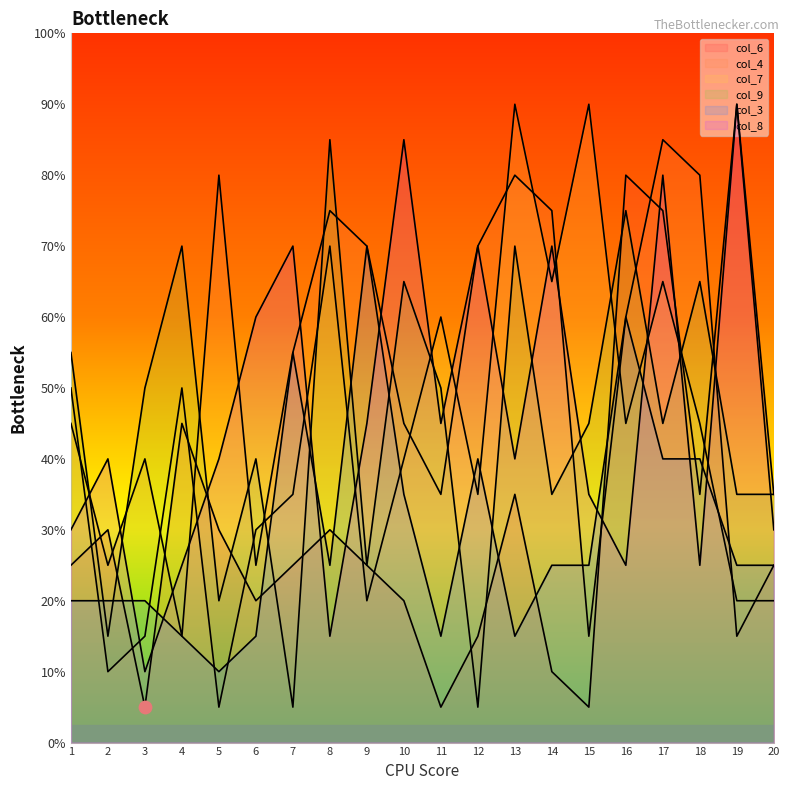

Which series has the widest spread of Y values?

col_6